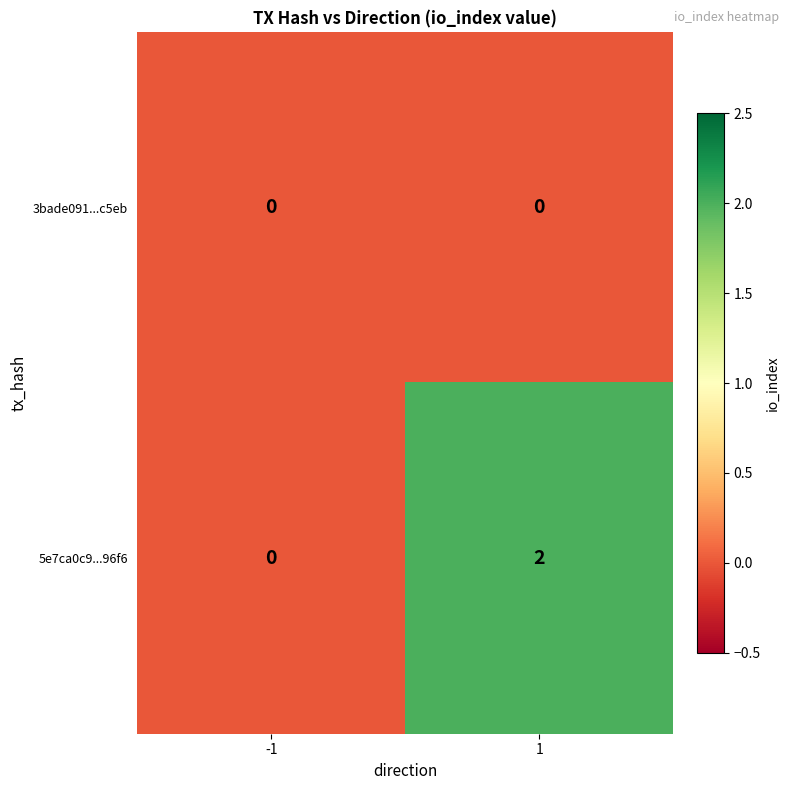

Reading left to right, what are all the values shown in this chart?

3bade091...c5eb: 0	0
5e7ca0c9...96f6: 0	2